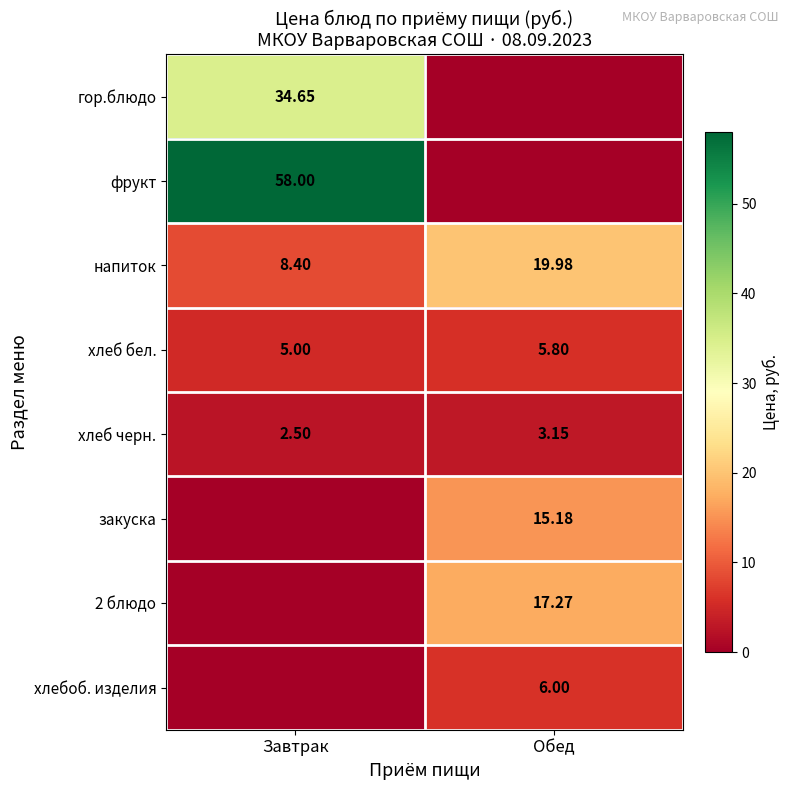

Rank the categories by напиток value from lowest to highest.

Завтрак, Обед